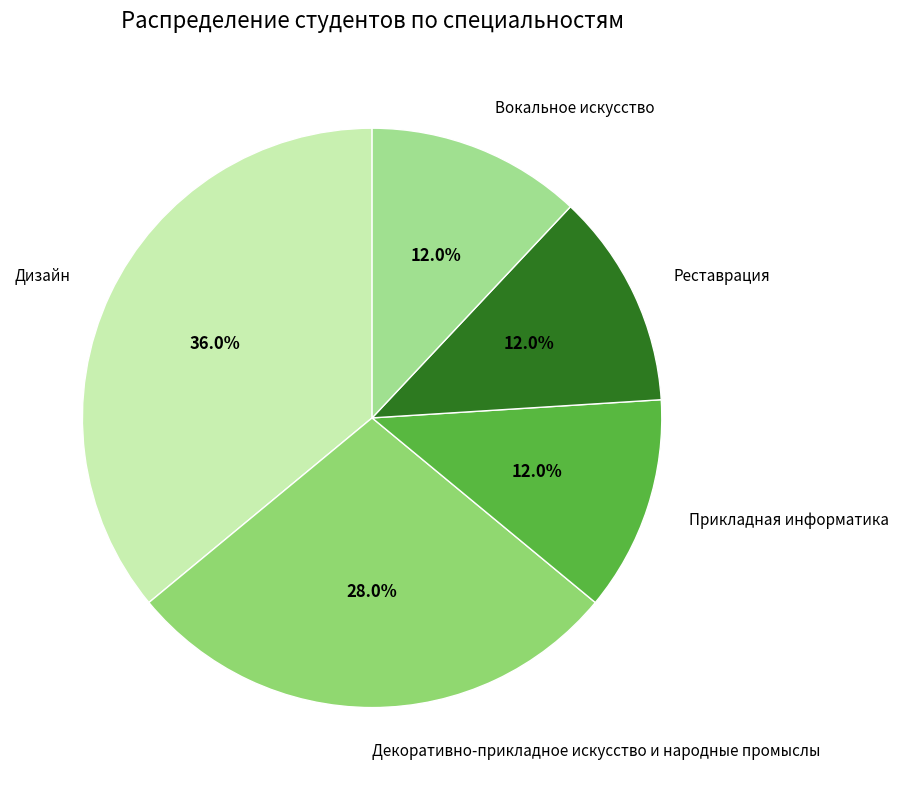

Is the sum of Дизайн and Реставрация greater than half?

No